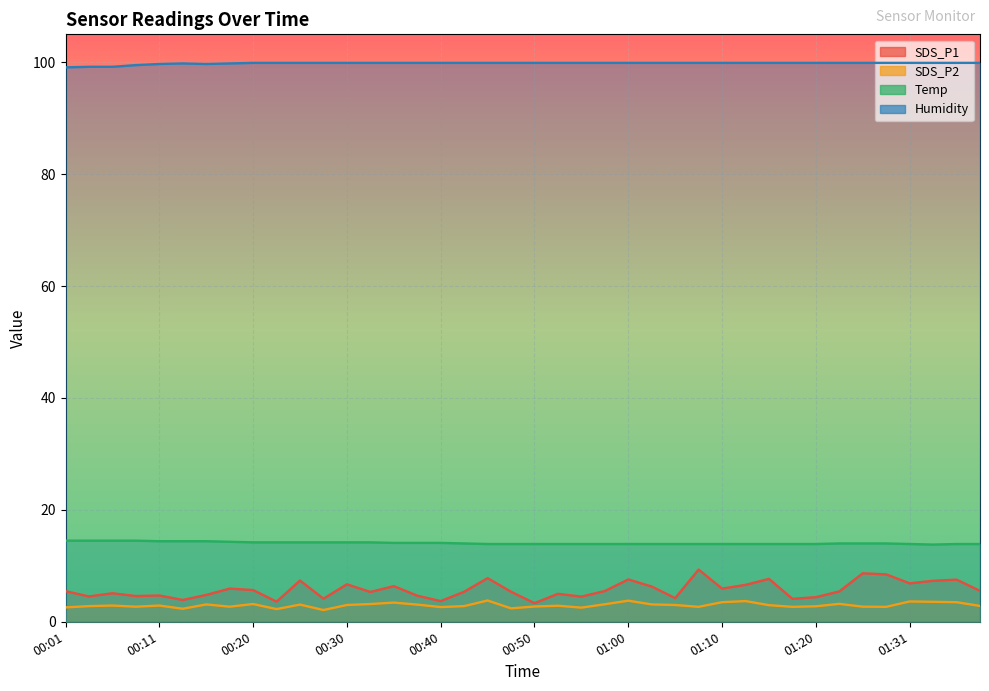

At which label does Temp reach its peak?

00:01